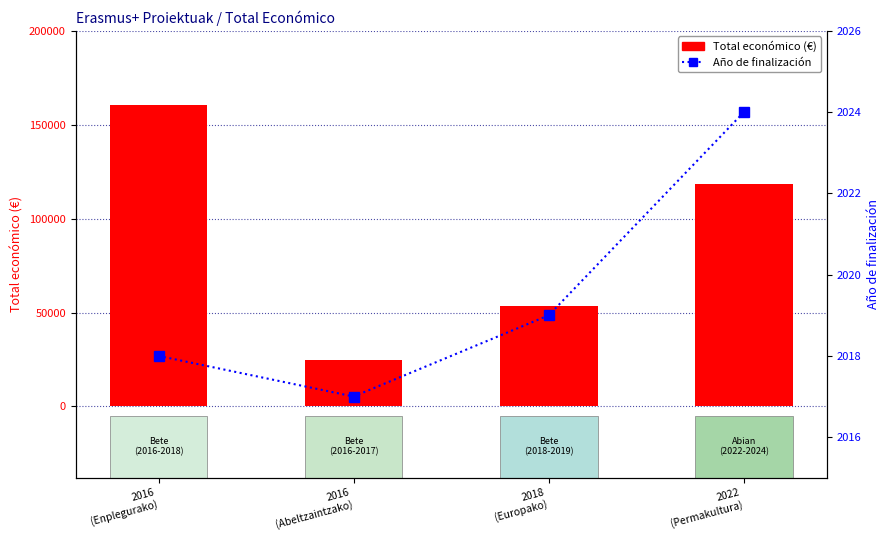

Rank the series at 2016
(Enplegurako) from highest to lowest value.

Total económico (€), Año de finalización